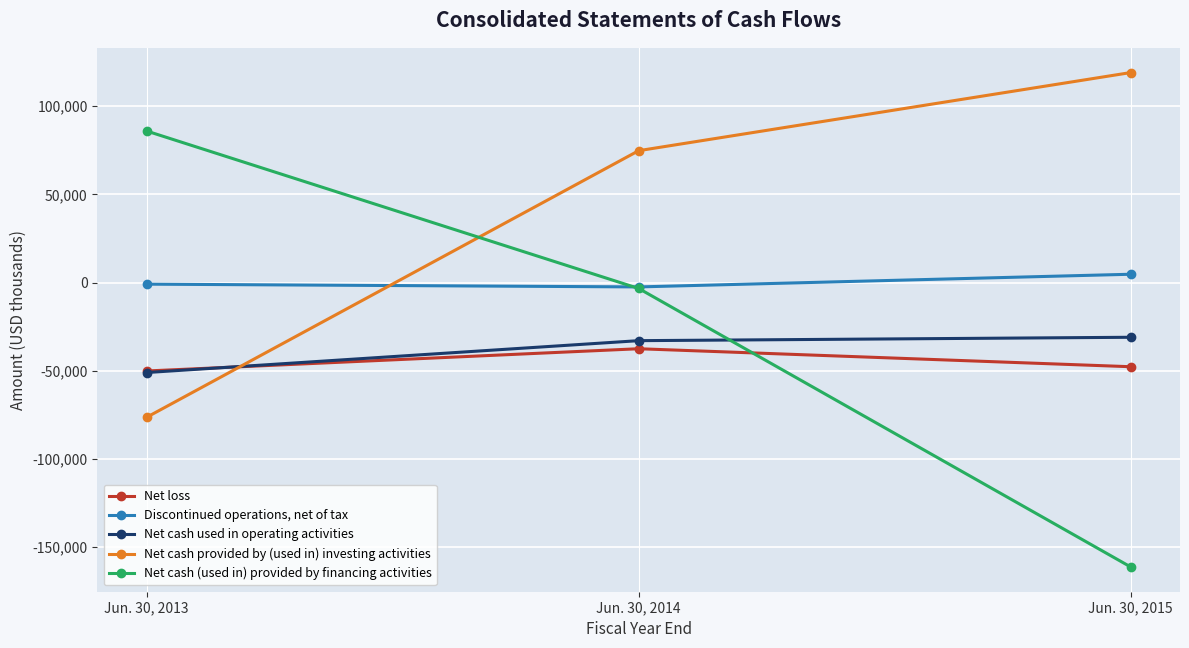

Between Jun. 30, 2013 and Jun. 30, 2015, which series saw the biggest shift?

Net cash (used in) provided by financing activities